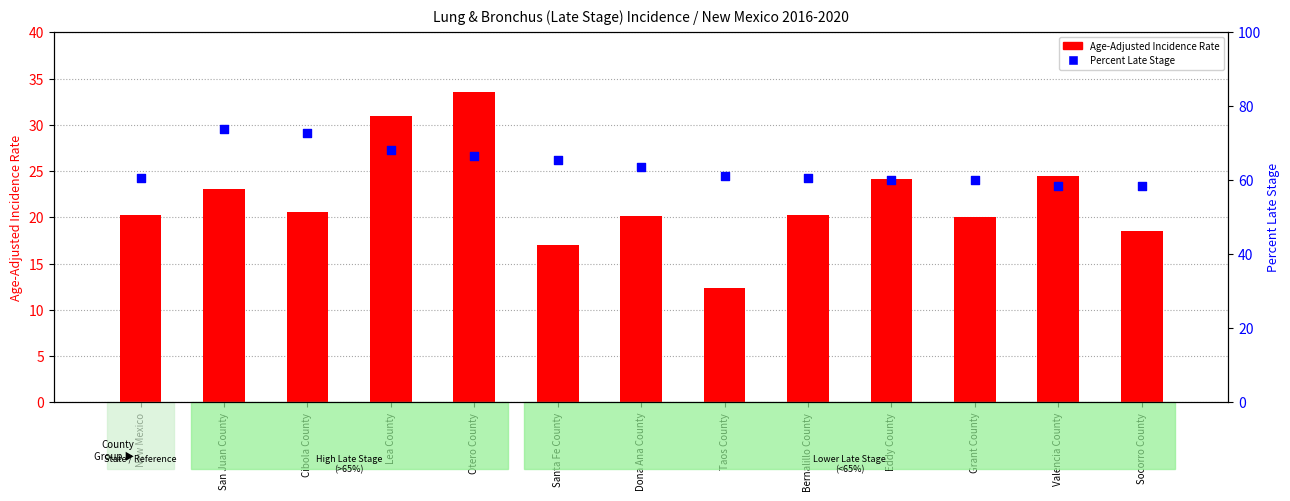

At how many categories does at least one series exceed 31?

13